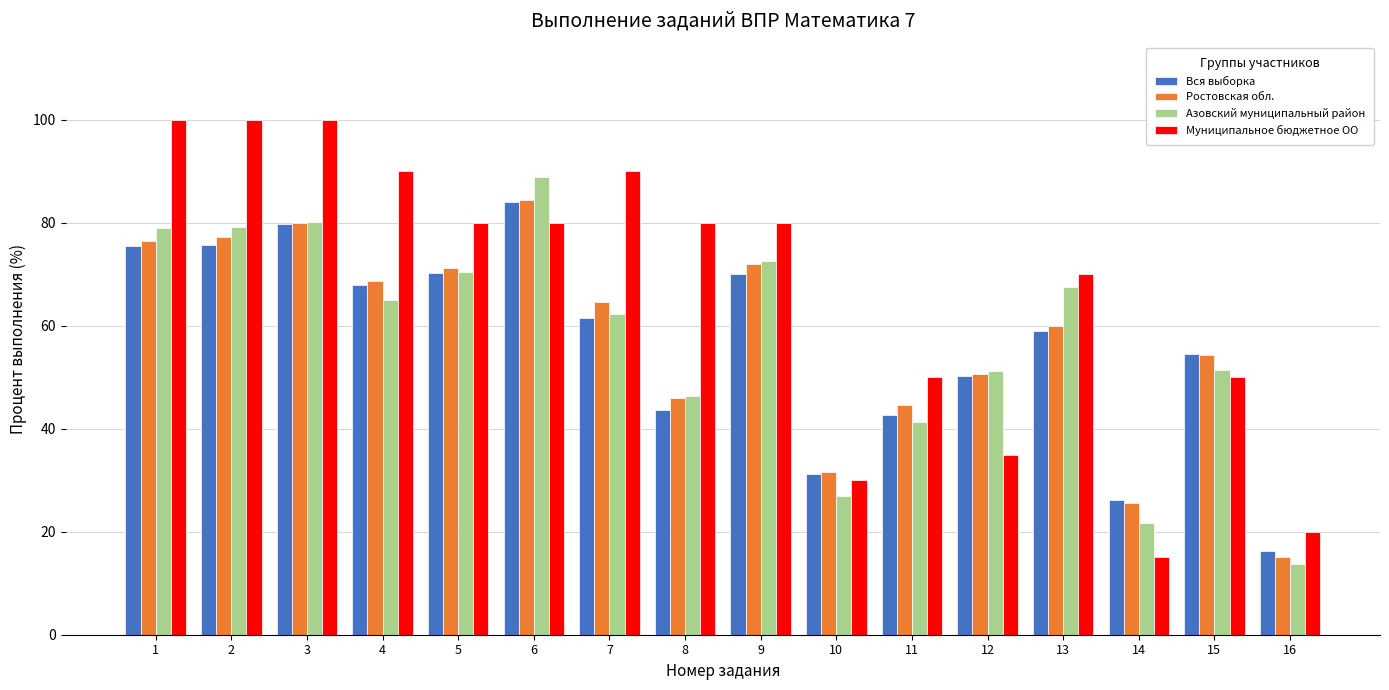

The Ростовская обл. series shows 44.6 at 11. True or false?

True